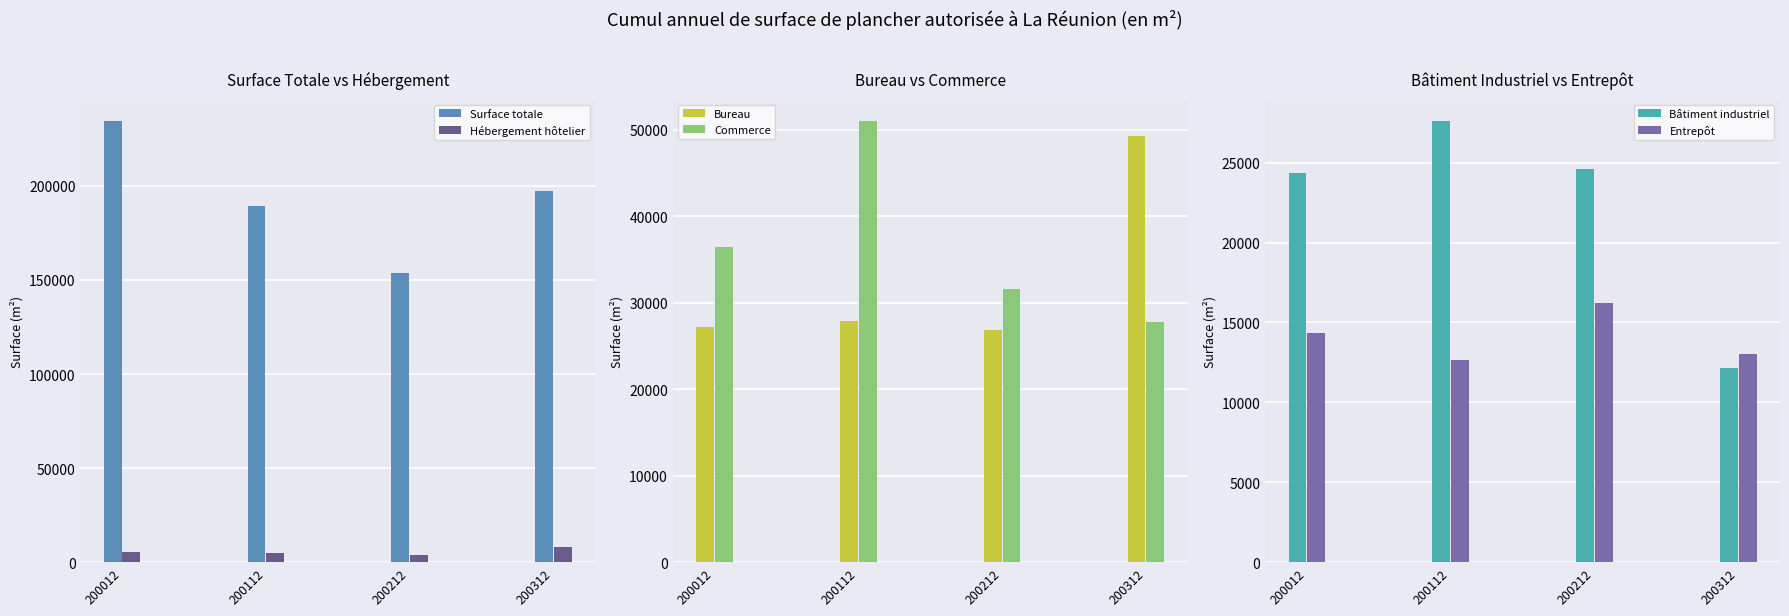

Which label corresponds to the largest value in the chart?

200012